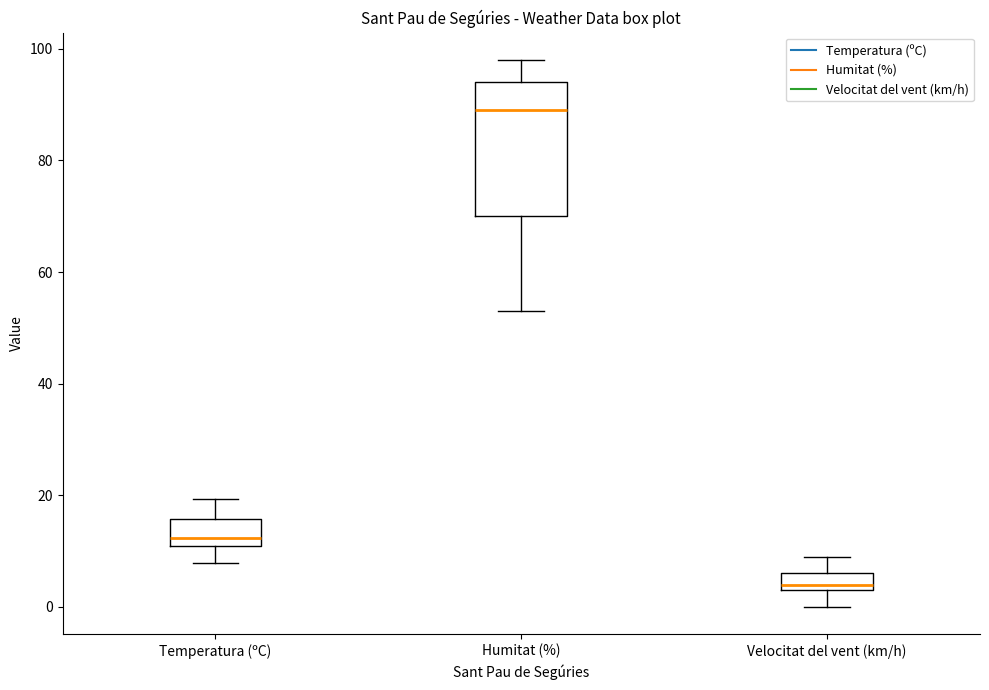

Where does the lower whisker of the box for Velocitat del vent (km/h) end on the y-axis? The values are not printed on the chart, so give them approximately, as read against the axis.

0